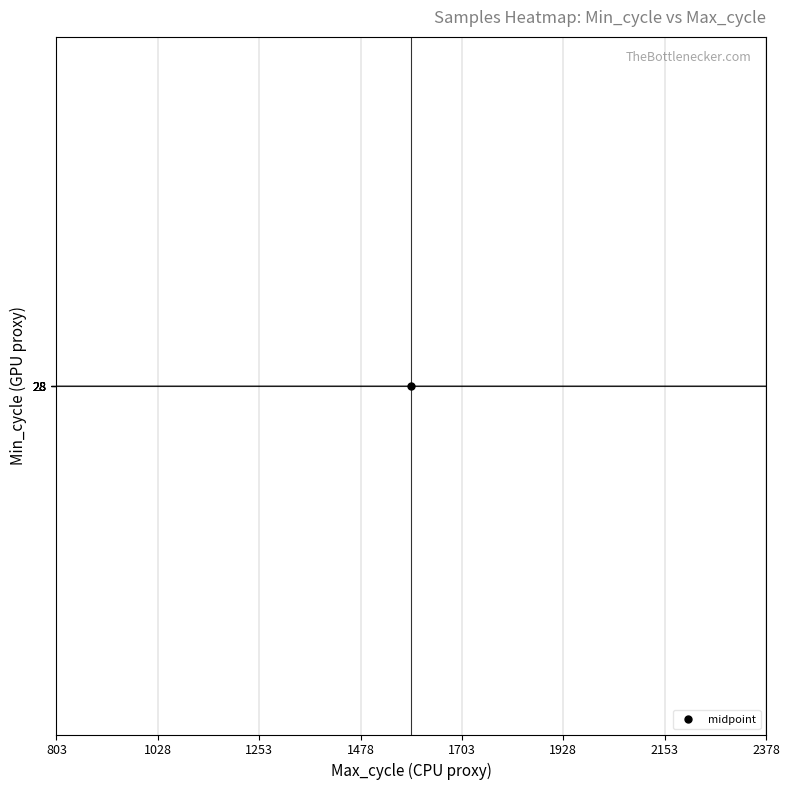

How many distinct data groups are displayed?

15